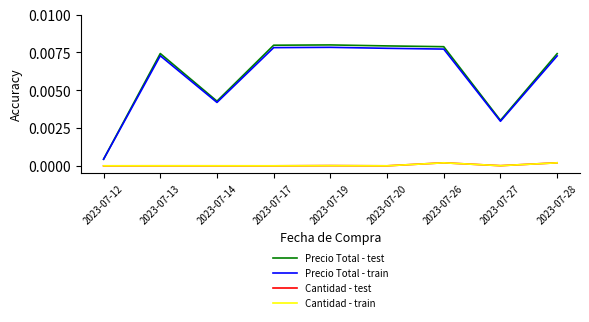

True or false: Precio Total - test has a value of 0.0 at 2023-07-12.

True